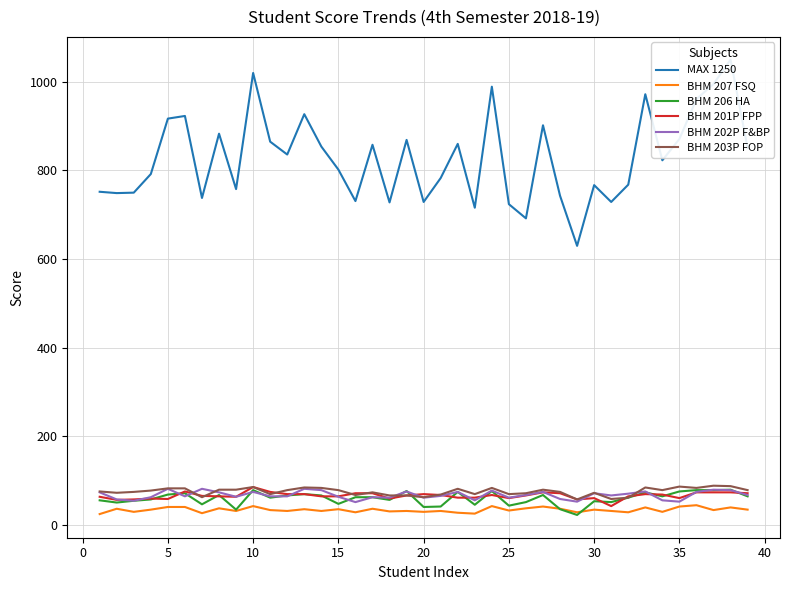

Reading left to right, extract all data points from this chart.

MAX 1250: 752	749	750	792	917	923	738	883	758	1020	865	836	927	854	802	731	858	728	869	729	783	860	716	989	724	692	902	743	630	767	729	768	972	823	871	961	995	1050	851
BHM 207 FSQ: 25	37	30	35	41	41	27	38	32	43	34	32	36	32	36	29	37	31	32	30	32	28	26	43	33	38	42	37	29	35	32	29	40	30	42	45	34	40	35
BHM 206 HA: 56	51	55	58	69	72	47	68	35	79	62	67	70	67	48	63	63	57	77	41	42	75	46	77	44	52	68	36	23	54	52	62	74	65	76	79	79	80	65
BHM 201P FPP: 64	57	58	60	59	76	66	65	64	86	75	70	70	65	65	72	72	60	67	70	68	62	62	68	61	67	74	72	58	61	43	65	70	69	61	74	74	74	72
BHM 202P F&BP: 74	58	55	63	82	65	82	74	64	75	65	65	82	79	64	52	63	62	76	62	66	75	56	78	62	68	75	59	53	72	67	71	76	56	53	75	80	79	68
BHM 203P FOP: 76	73	75	78	83	83	63	80	80	86	70	79	85	84	79	68	74	67	67	63	69	82	70	84	70	72	80	75	58	73	59	62	85	79	87	84	89	88	79